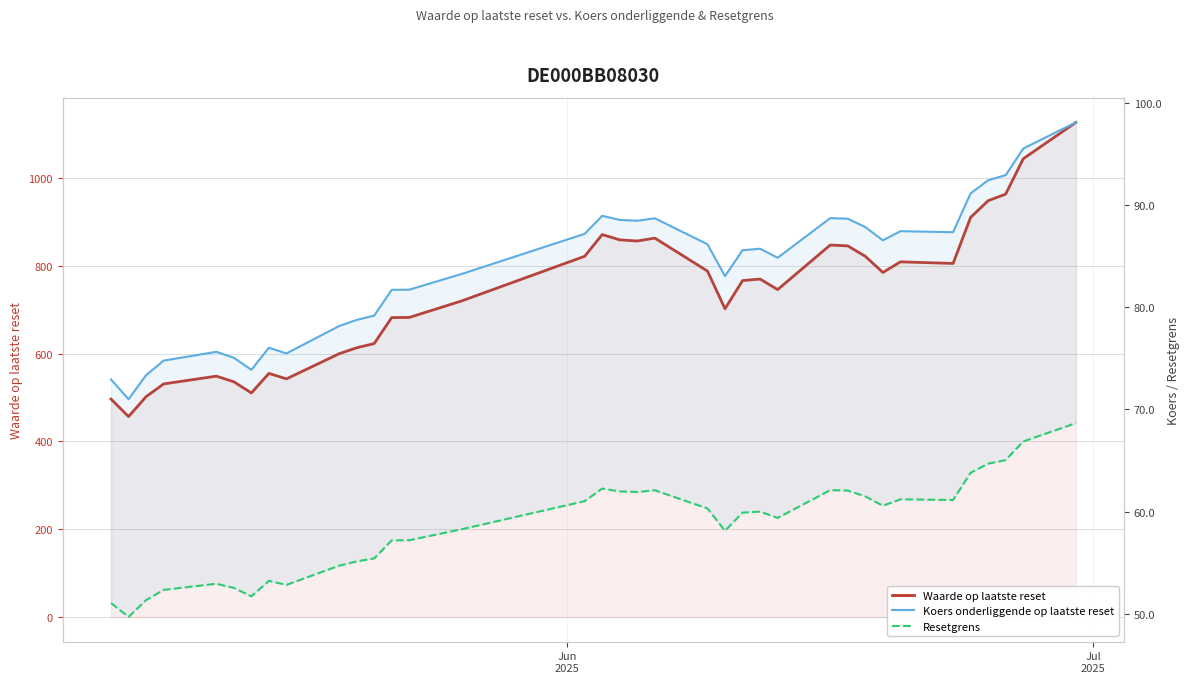

Reading right to left, what are all the values shown in this chart?

Waarde op laatste reset: 1126.6	1043.8	963.3	948.2	910.2	805.3	809.0	784.8	821.5	845.3	847.3	745.8	769.8	766.3	702.1	788.0	863.1	856.4	859.0	871.1	821.6	720.1	682.3	682.0	622.8	613.2	599.6	542.4	554.9	510.3	535.7	548.6	530.8	501.9	456.5	496.3
Koers onderliggende op laatste reset: 98.1	95.5	92.9	92.4	91.1	87.3	87.4	86.5	87.8	88.6	88.7	84.8	85.7	85.6	83.0	86.1	88.7	88.4	88.5	88.9	87.2	83.2	81.7	81.7	79.2	78.7	78.1	75.5	76.0	73.9	75.0	75.6	74.8	73.3	71.0	72.9
Resetgrens: 68.6	66.8	65.0	64.7	63.8	61.1	61.2	60.6	61.5	62.0	62.1	59.4	60.0	59.9	58.1	60.3	62.1	61.9	62.0	62.2	61.0	58.3	57.2	57.2	55.4	55.1	54.7	52.8	53.2	51.7	52.5	52.9	52.3	51.3	49.7	51.0